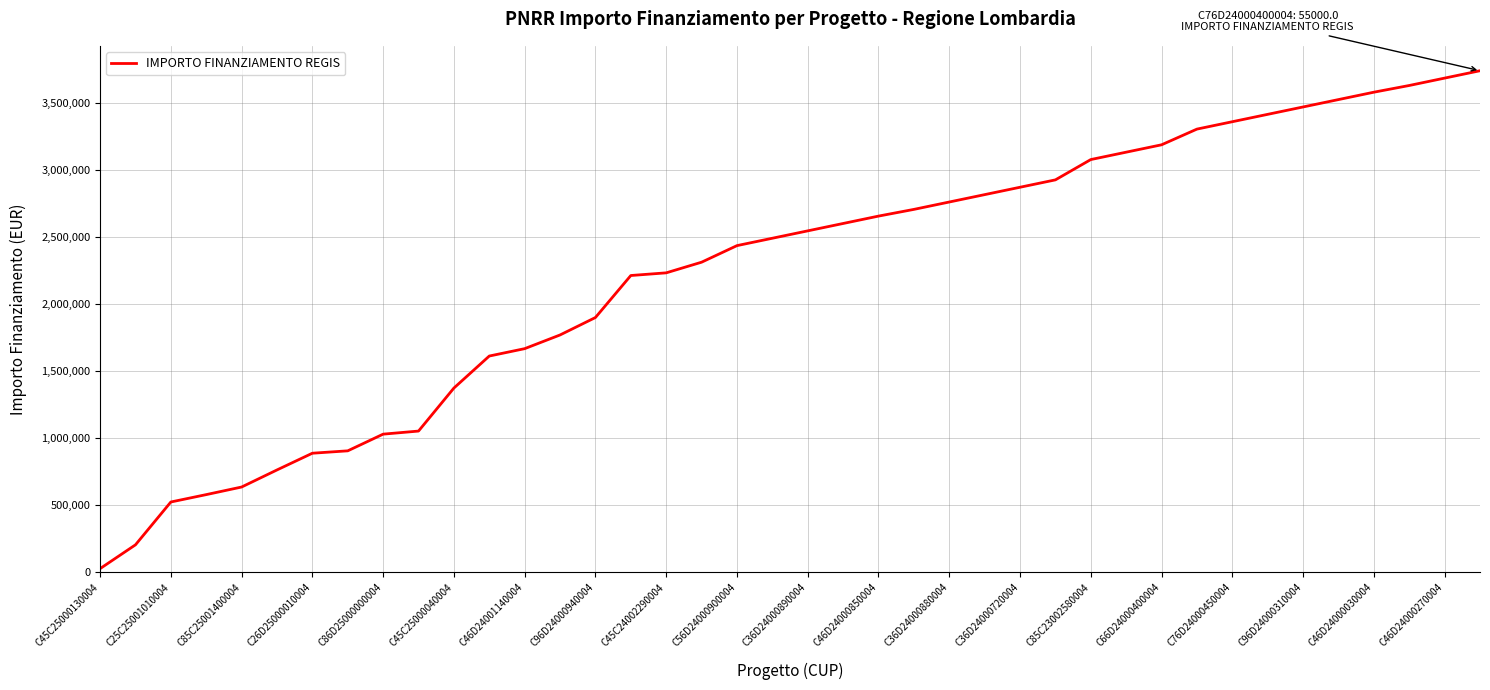

What is the difference between the second highest and minimum values?

3655425.0